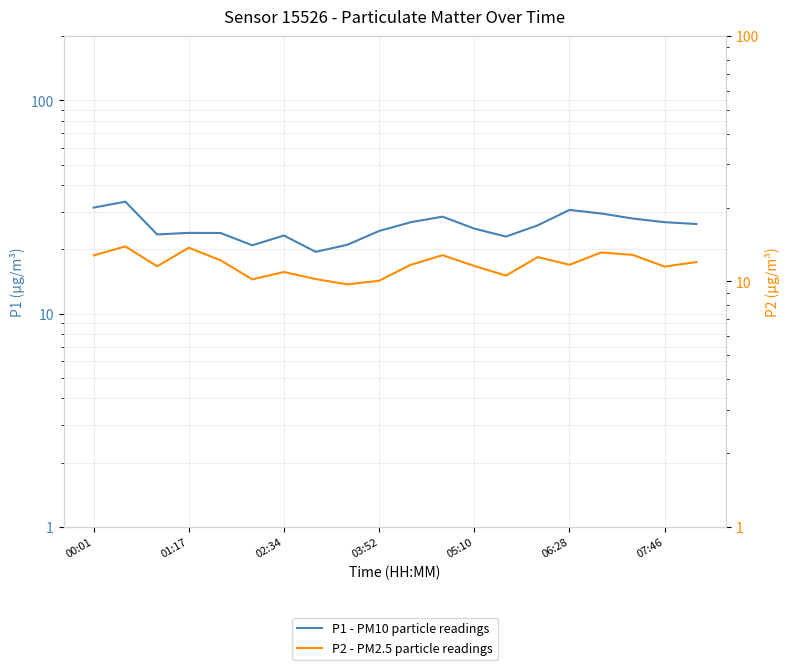

Rank the series by their average value, from lowest to highest.

P2 - PM2.5 particle readings, P1 - PM10 particle readings